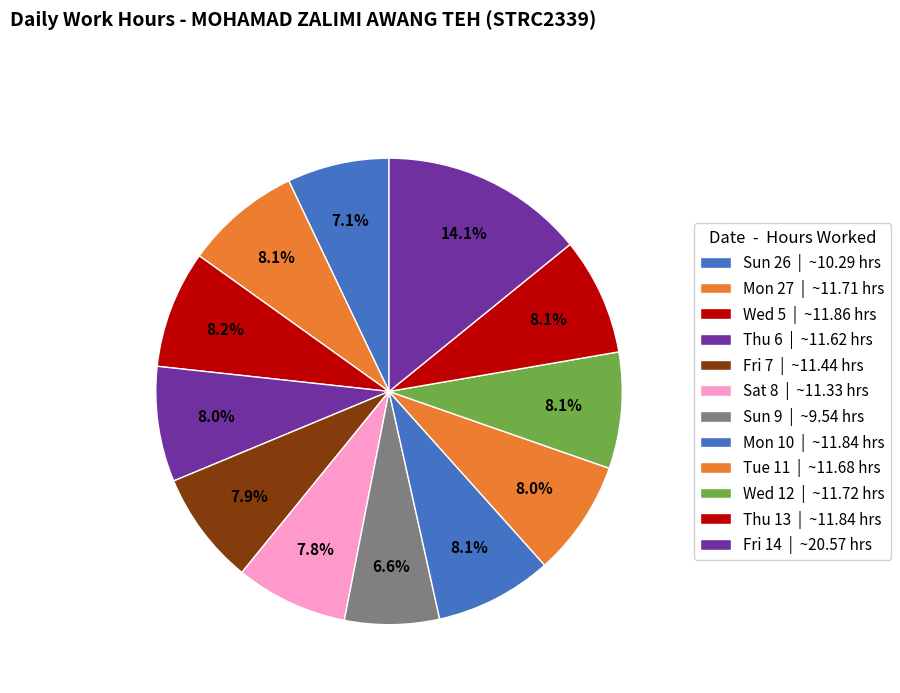

Which category has the biggest portion of the pie?

Fri 14